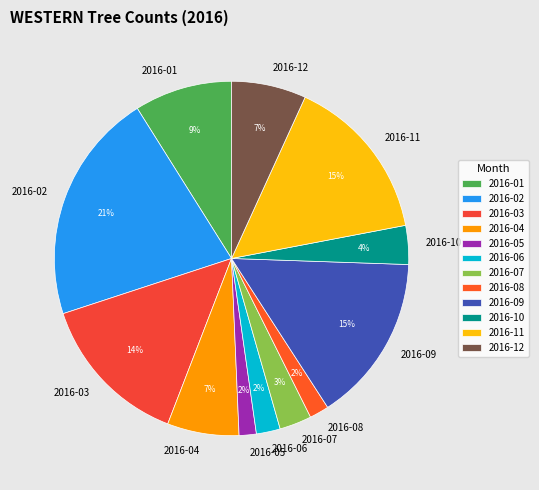

How many segments does this pie chart have?

12